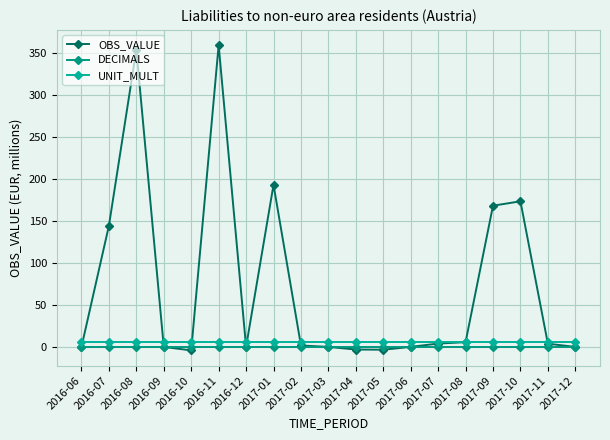

True or false: UNIT_MULT has more than 0 points higher than both neighbors.

False